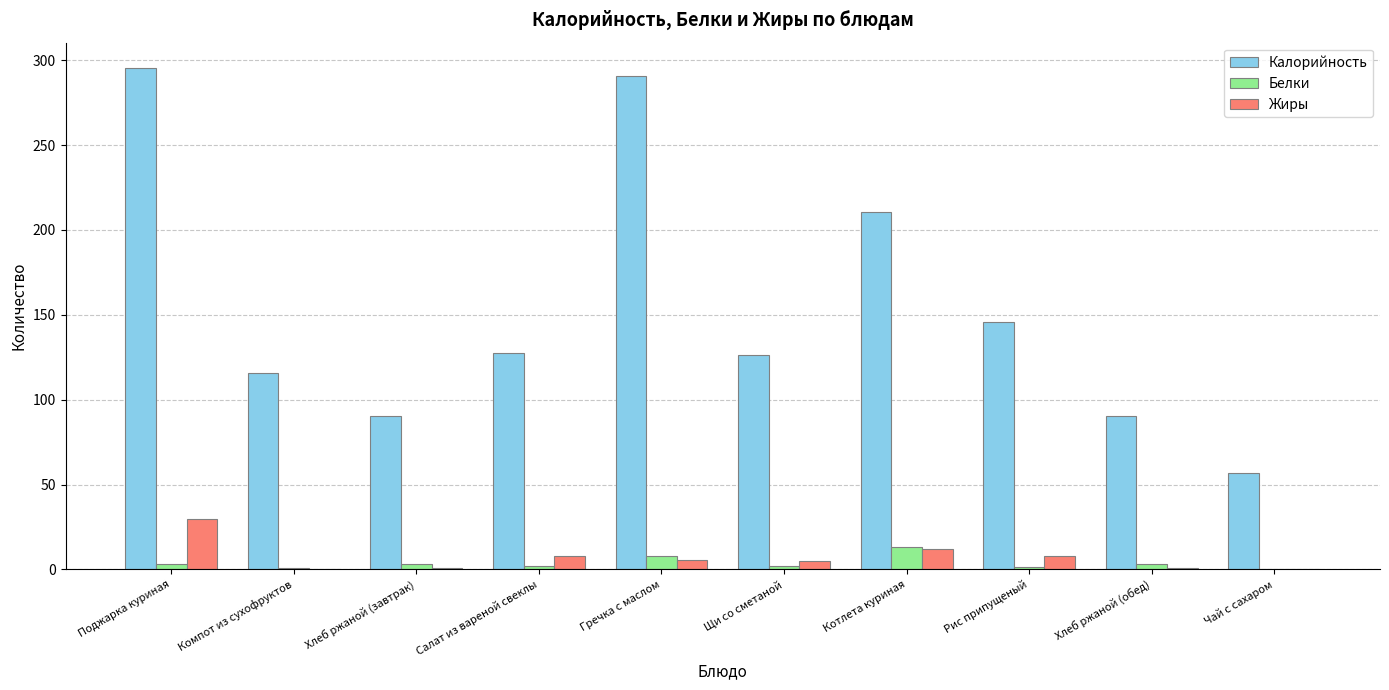

The value of Белки at Чай с сахаром is 0.0. True or false?

True